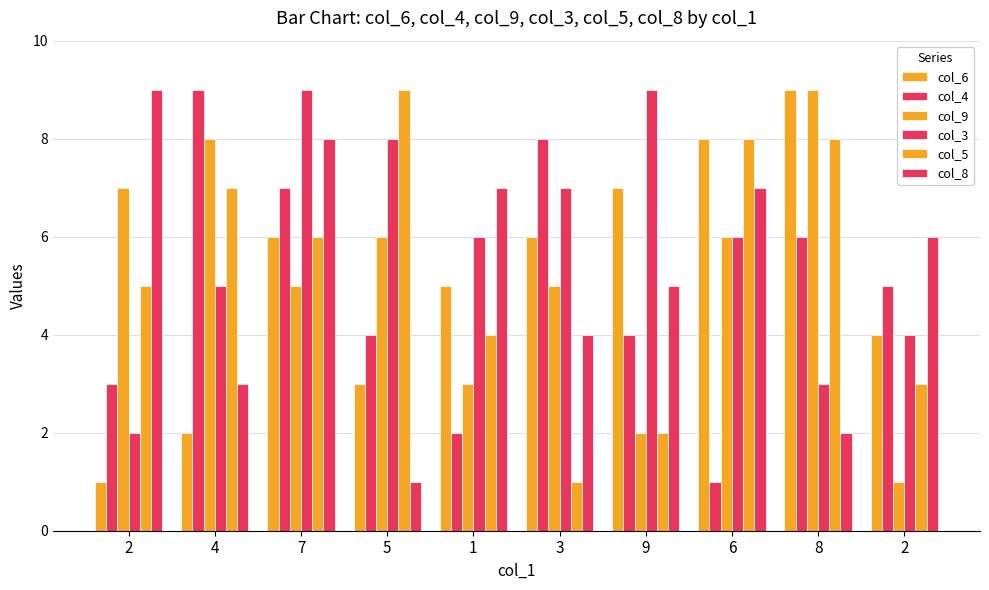

What is the lowest value of the col_4 series?

1